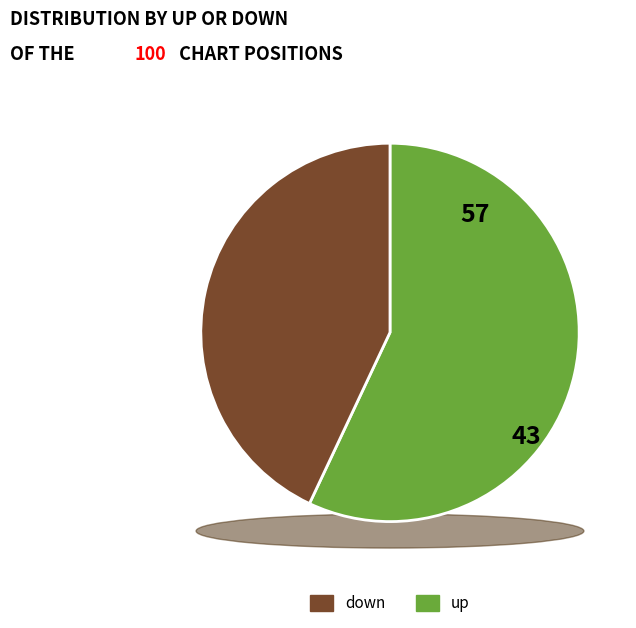

Is it true that up is 65% of the pie?

False